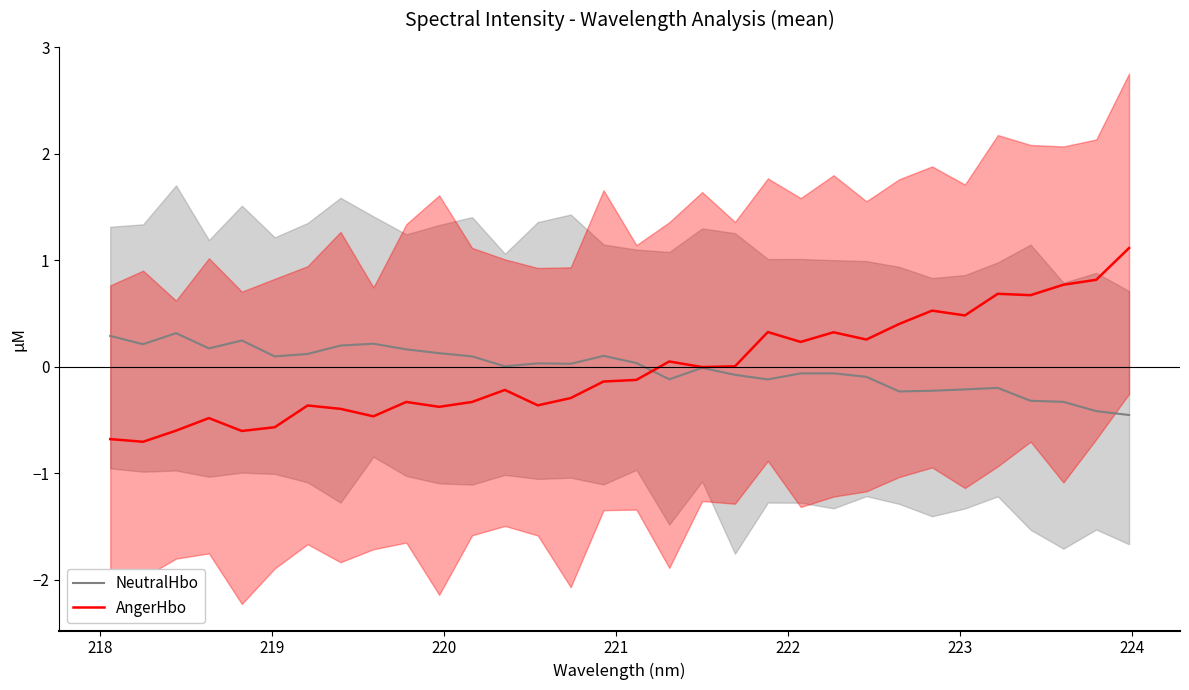

What is the highest value of the NeutralHbo series?

0.3